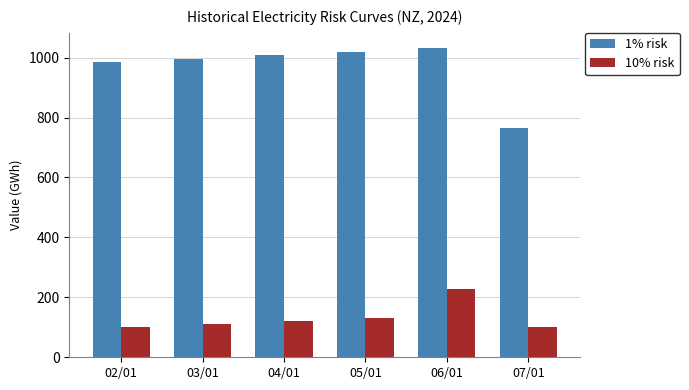

Which series changed the most between 05/01 and 07/01?

1% risk